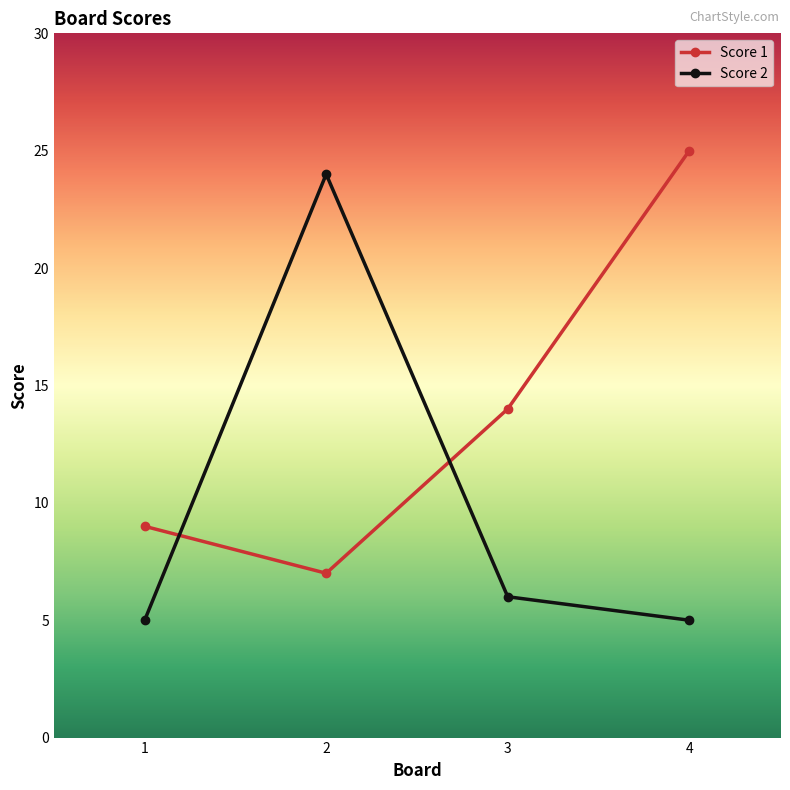

What is the difference between the highest and lowest values at 3?

8